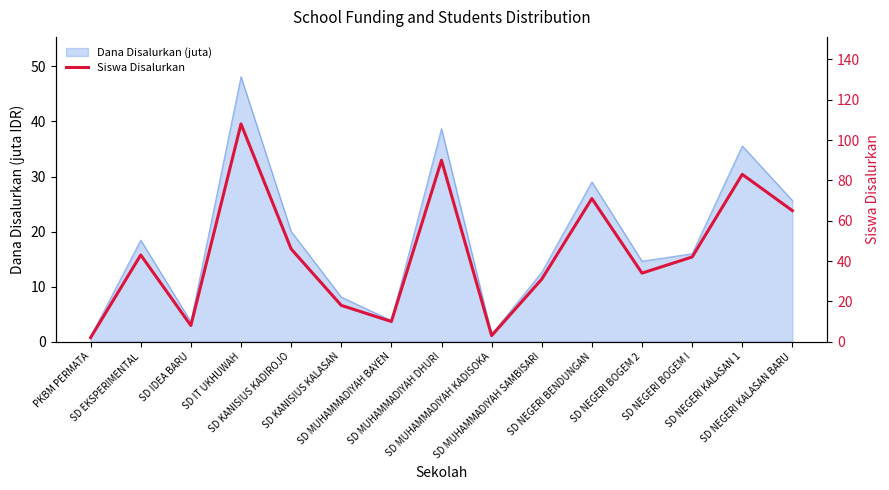

What position from the right is SD NEGERI BOGEM 2?

4